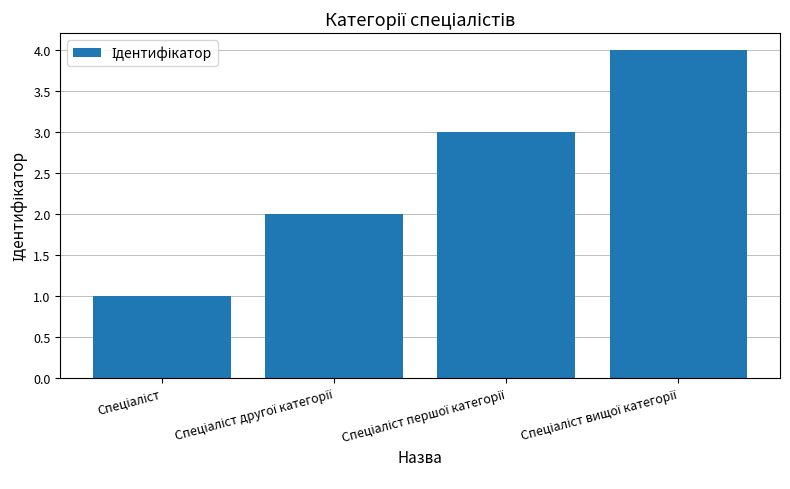

What is the difference between the second highest and minimum values?

2